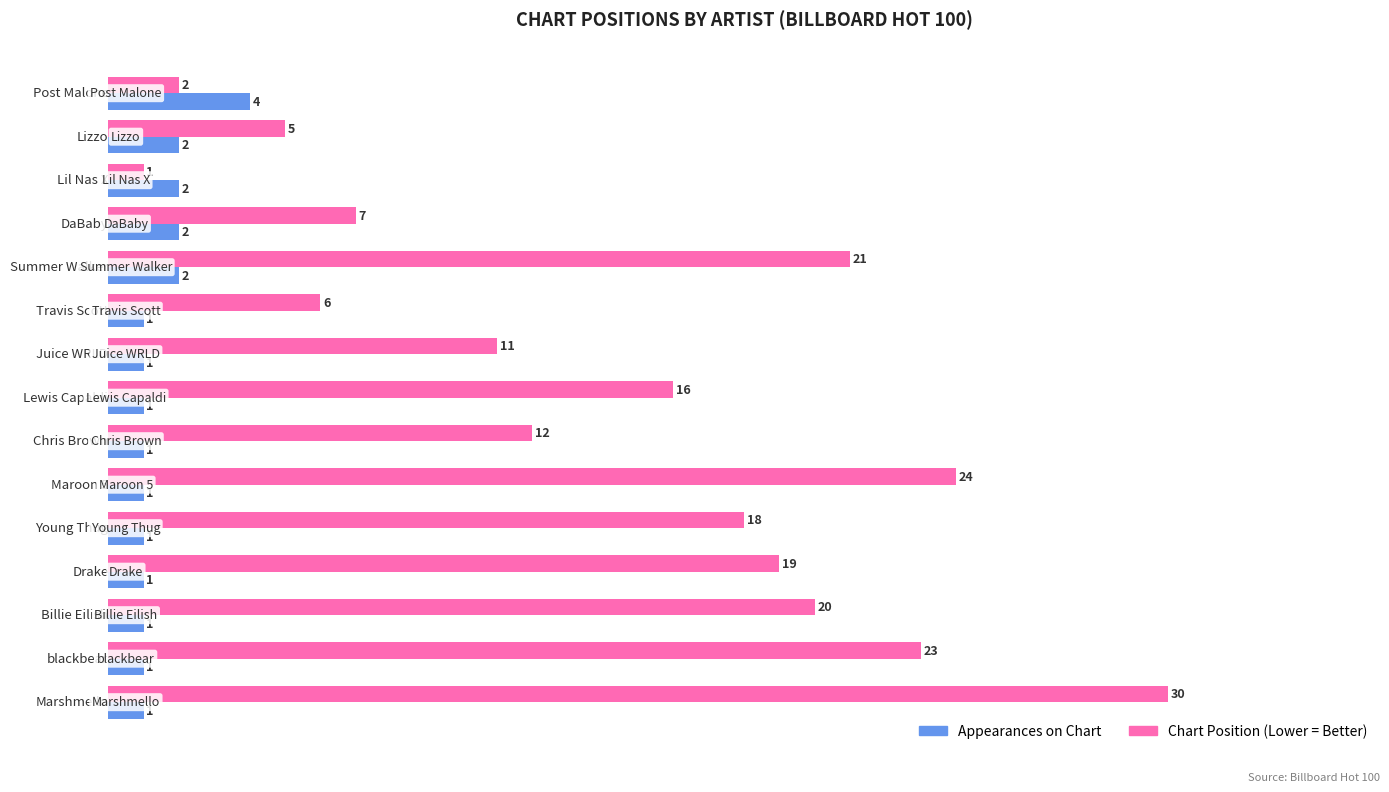

What is the sum of all Chart Position (Lower = Better) values?

215